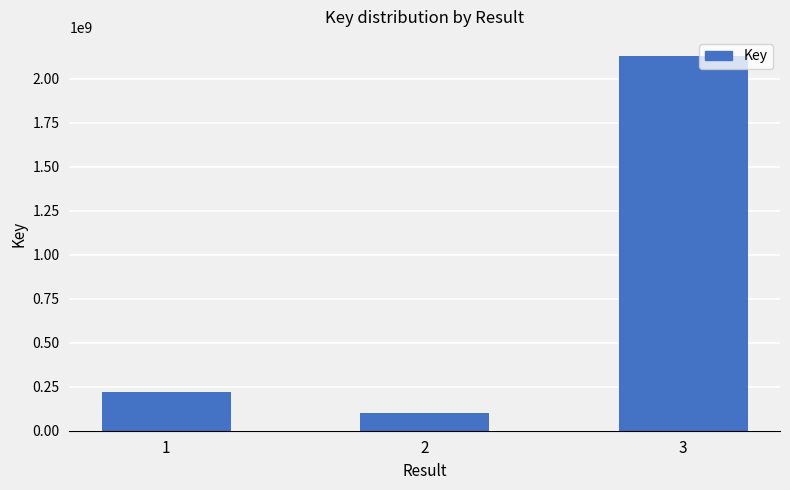

What is the smallest value displayed?

100879277